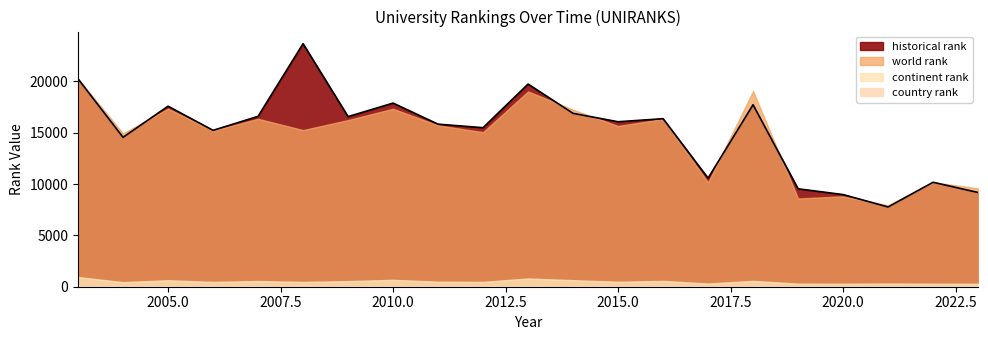

How many interior local peaks does the continent rank series have?

7